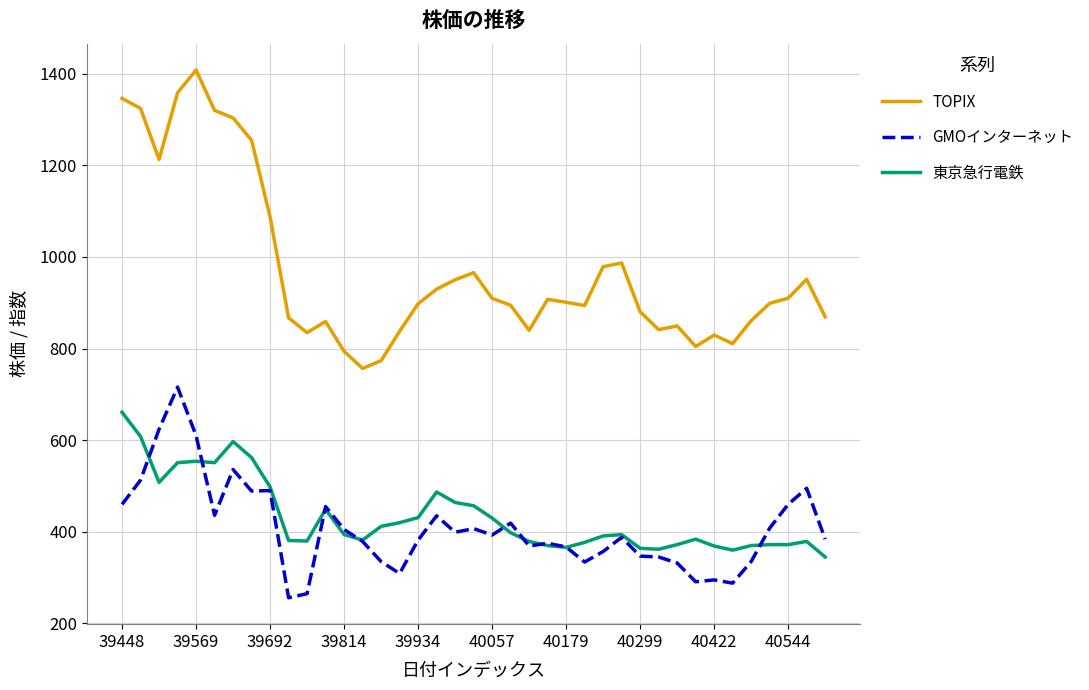

Which series has the widest spread of values?

TOPIX